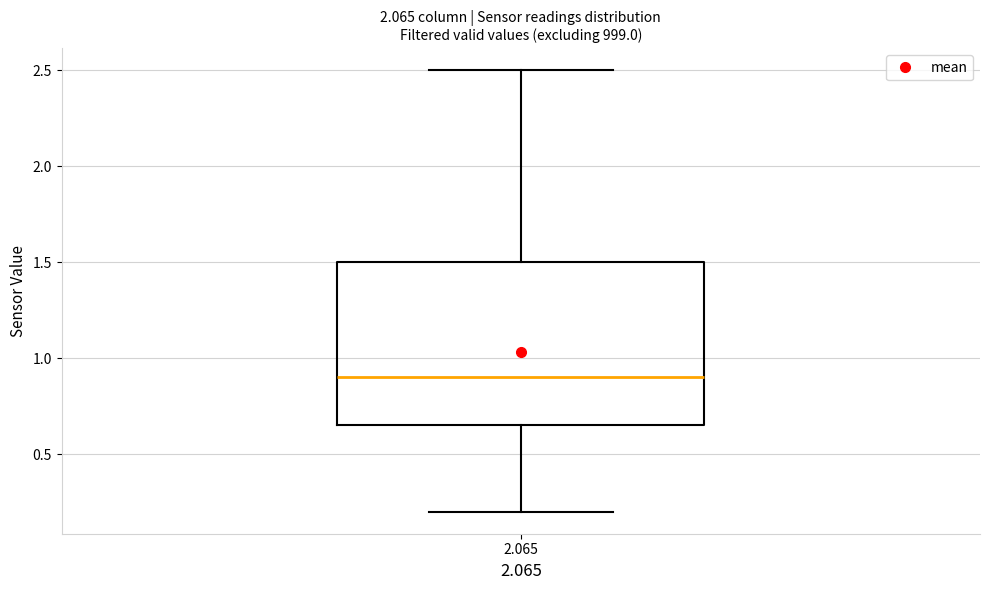

Read this box plot against the y-axis: the position of the median line, the range covered by the box, and the ends of both whiskers. The values are not printed on the chart, so give them approximately, as read against the axis.

median 0.90, box 0.65 to 1.50, whiskers 0.20 to 2.50